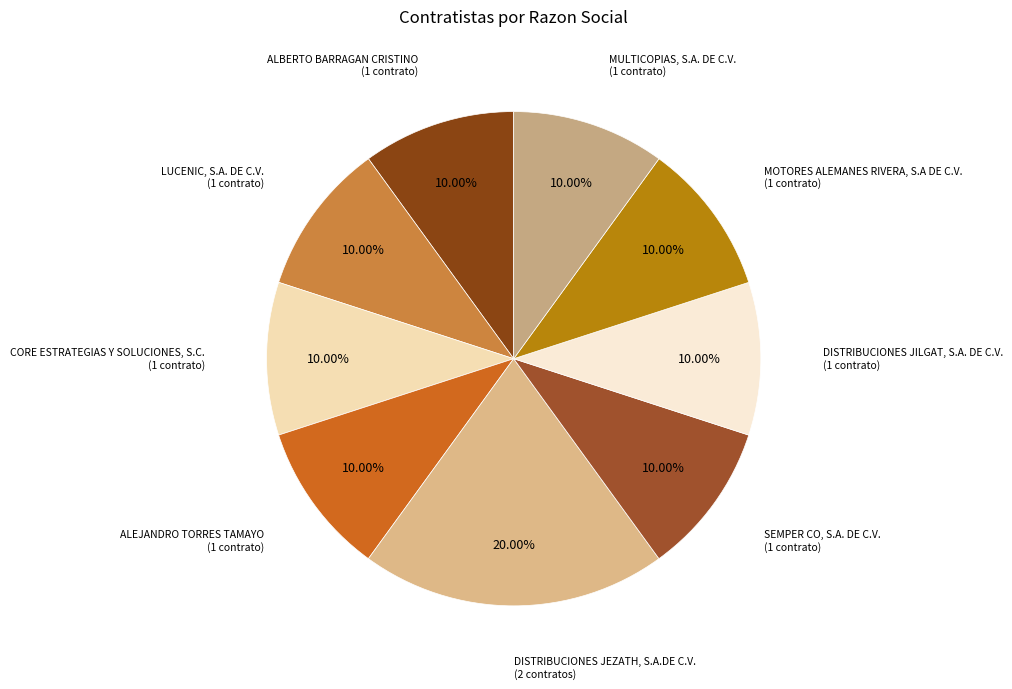

Count the number of slices in the pie.

9